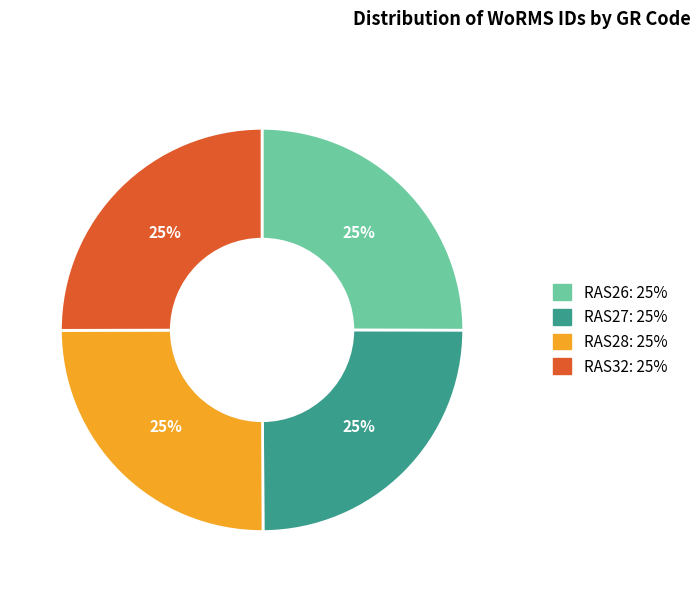

The RAS28 slice represents 35% of the pie. True or false?

False